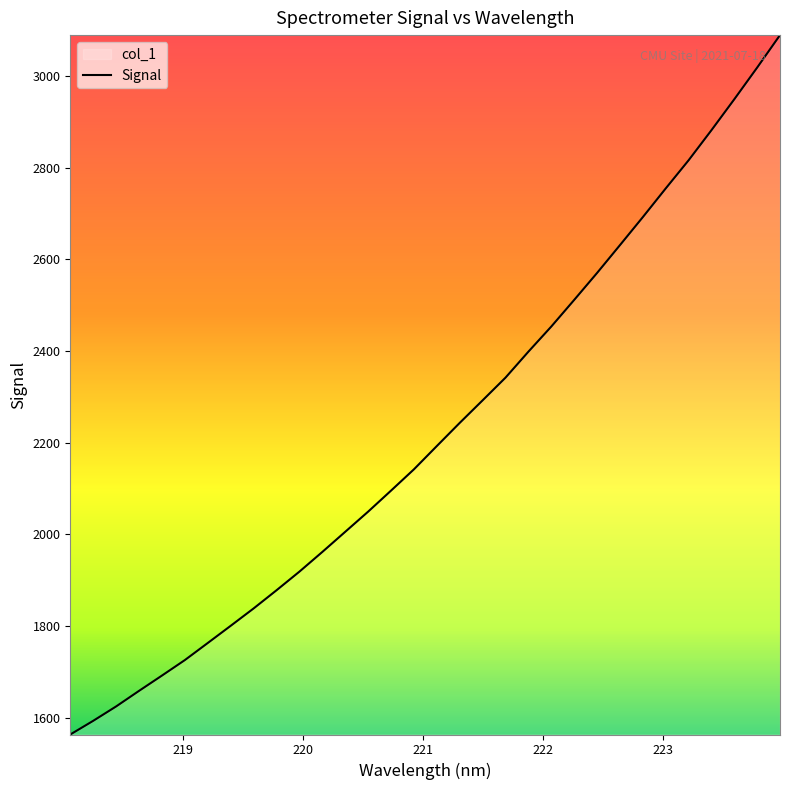

Reading left to right, list all the values displayed in this chart.

1563.6	1593.4	1624.8	1658.7	1692.1	1725.9	1763.2	1800.7	1838.5	1878.1	1918.8	1961.7	2005.6	2049.6	2095.5	2141.9	2192.7	2243.2	2292.3	2341.8	2398.5	2453.2	2511.3	2570.1	2630.7	2691.8	2754.4	2815.7	2881.4	2948.9	3018.0	3088.9